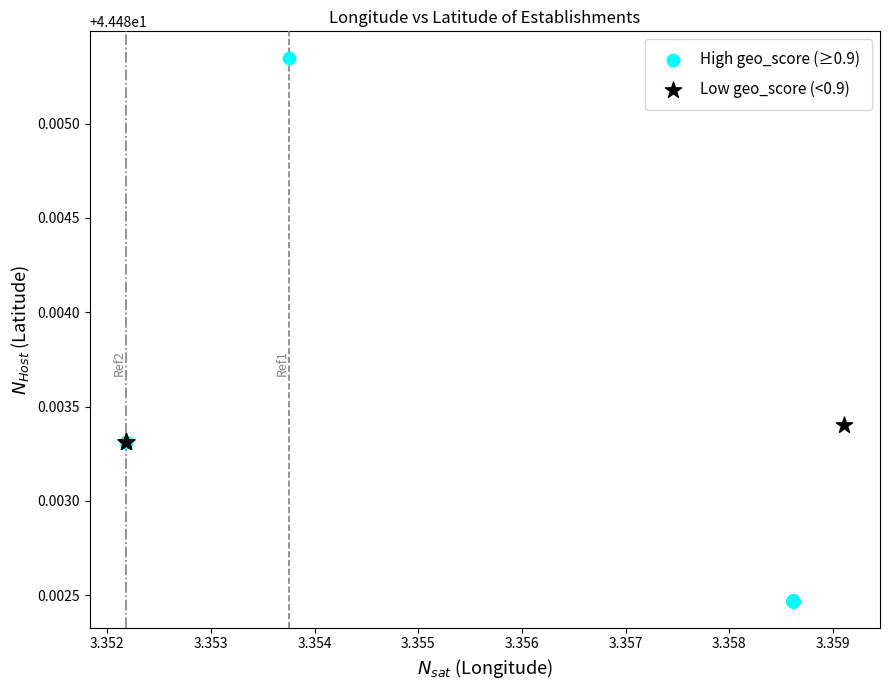

Which series reaches the minimum Y coordinate?

High geo_score (≥0.9)